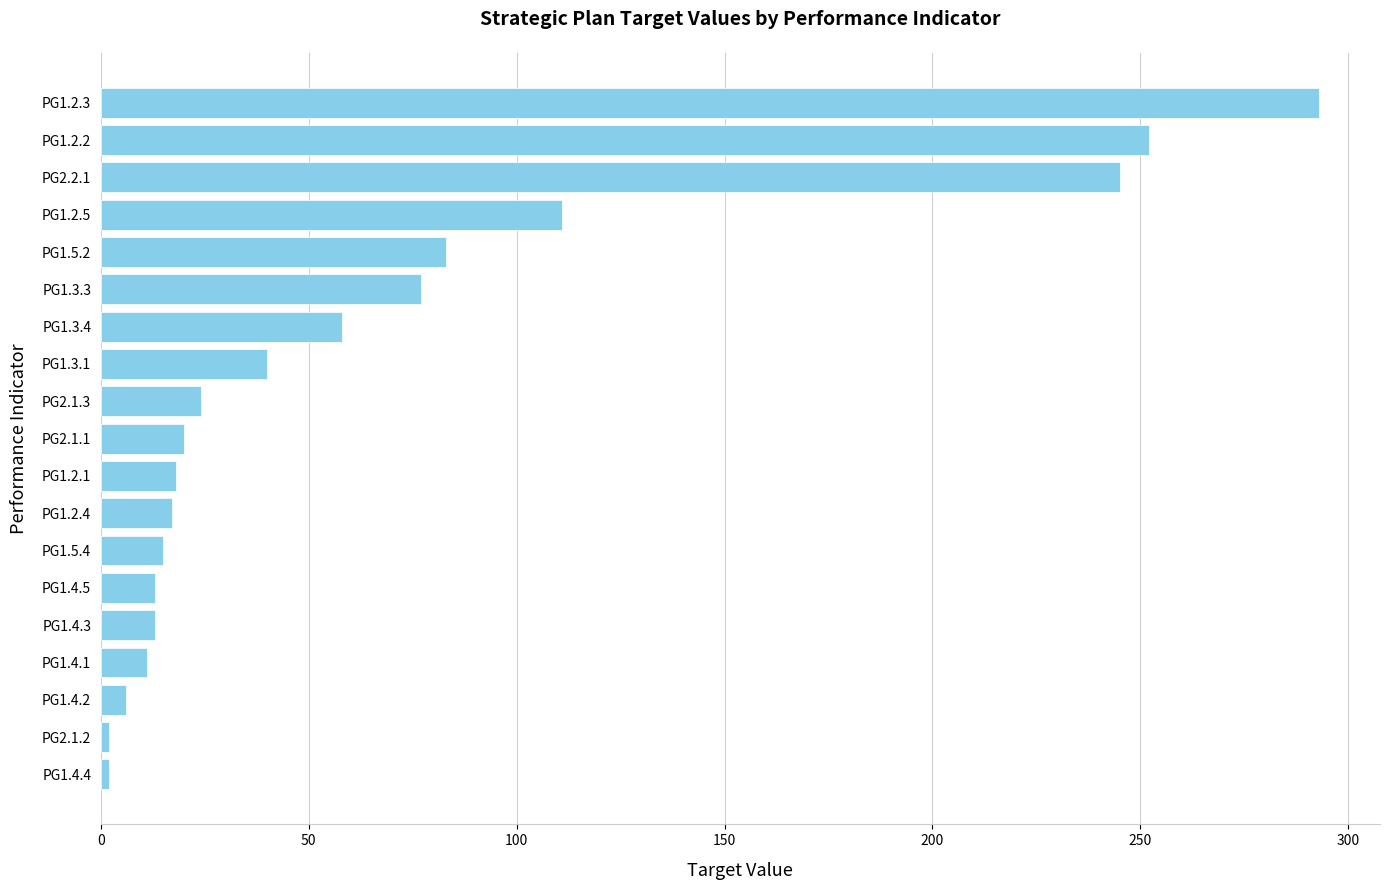

What is the average value?

68